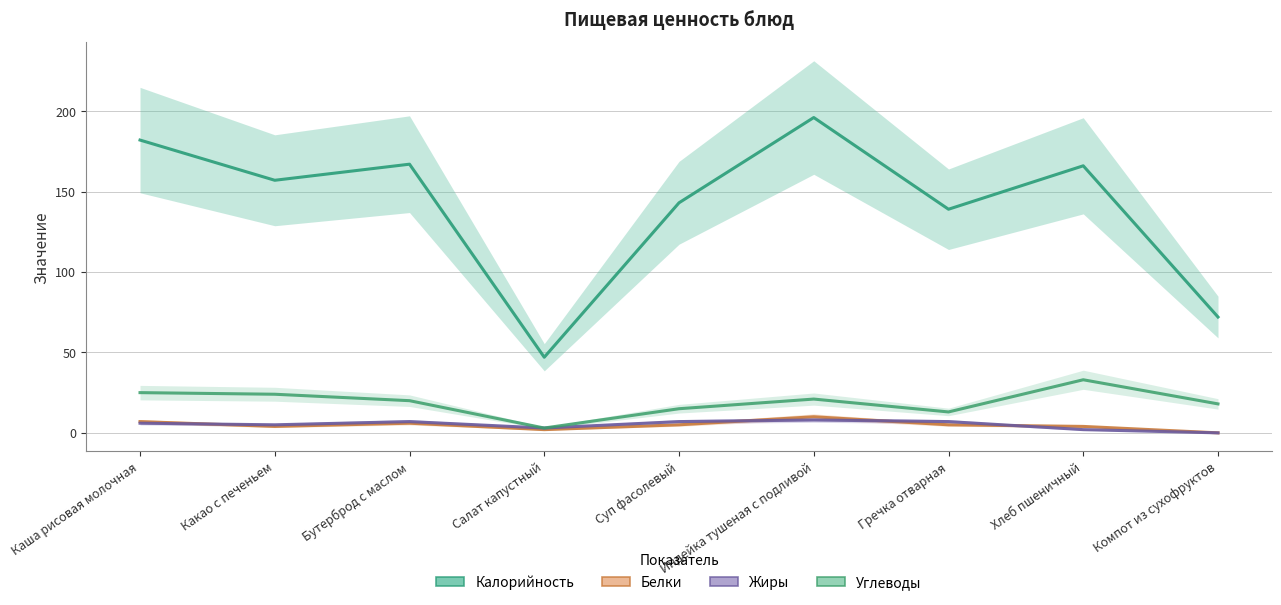

Read the Жиры value at Салат капустный.

3